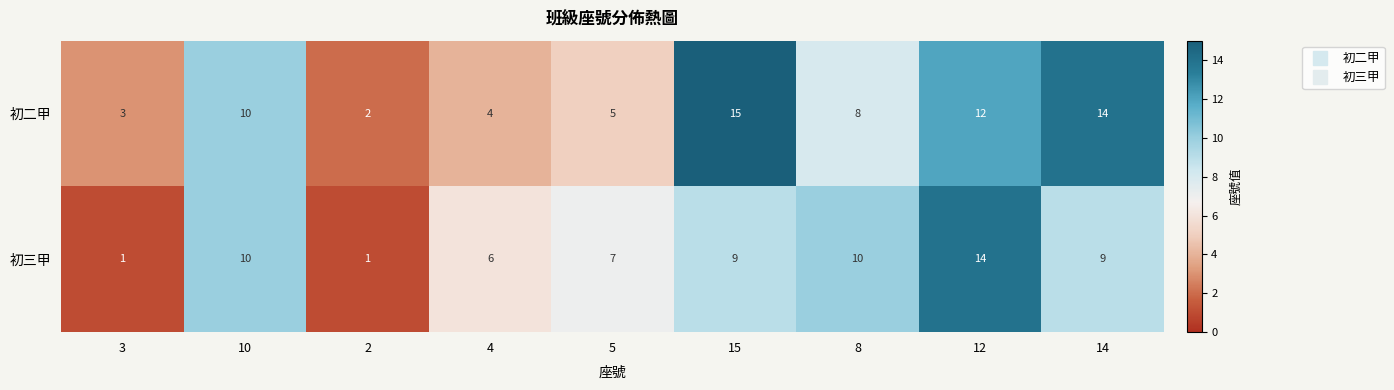

Between 2 and 12, which series saw the biggest shift?

初三甲